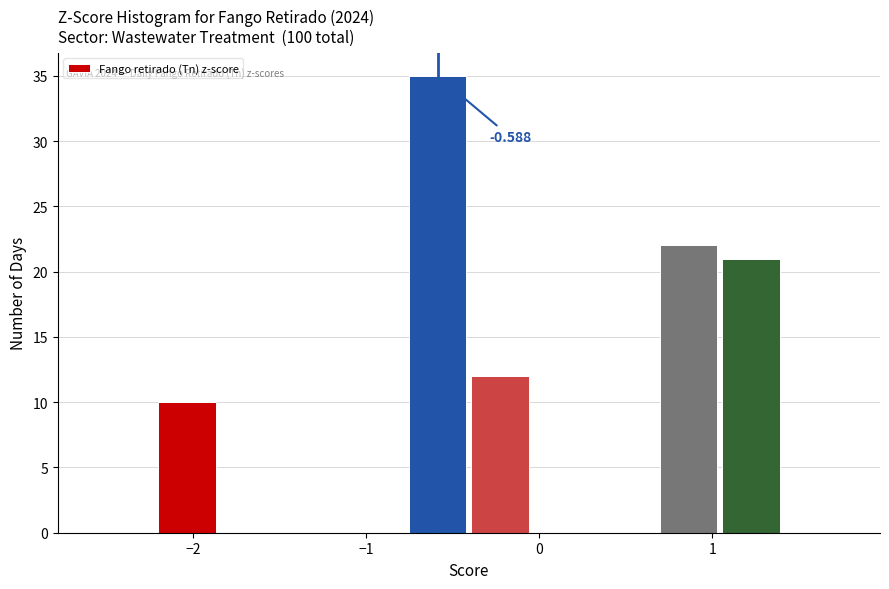

Around what value on the x-axis is the tallest bar? Give the approximate position of its centre, as read against the axis.

-0.6